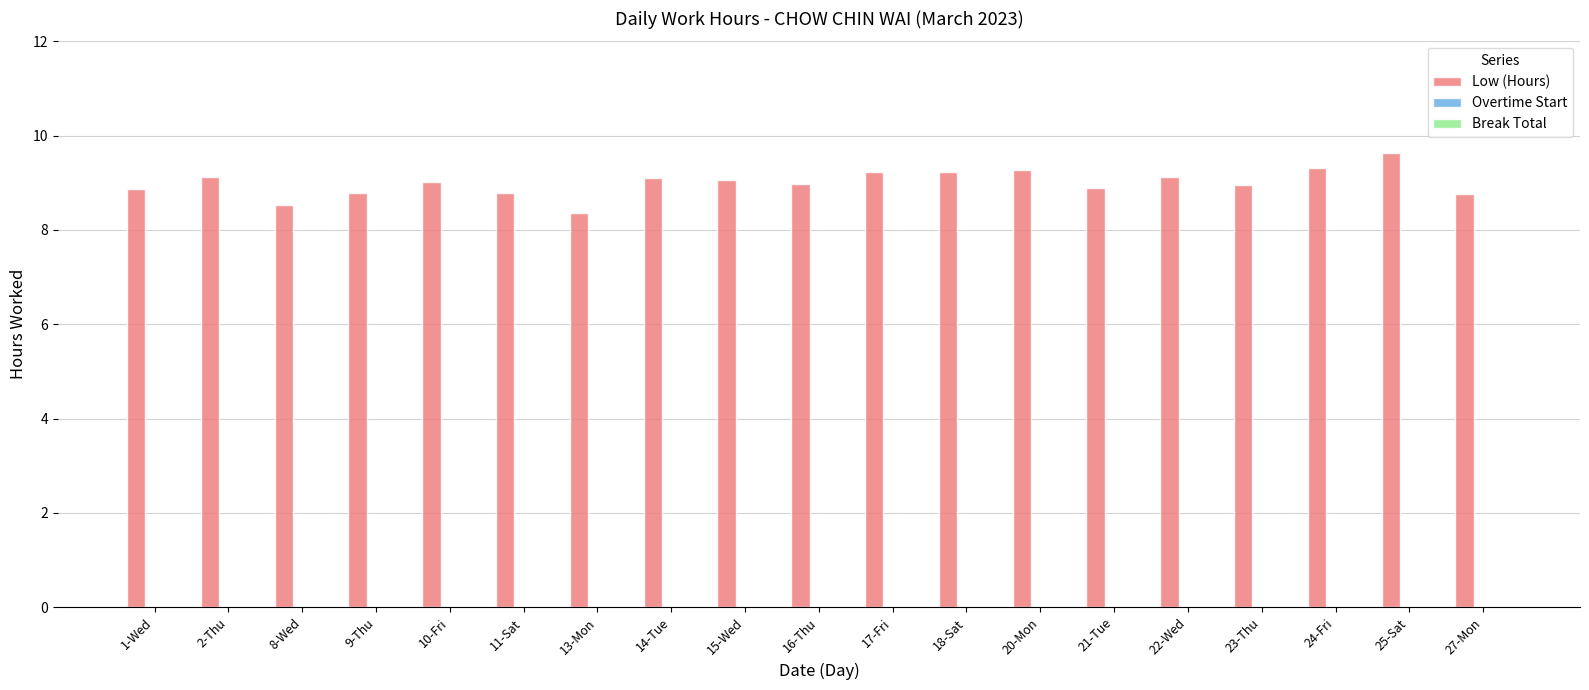

What is the difference between the maximum and second lowest values?

1.1